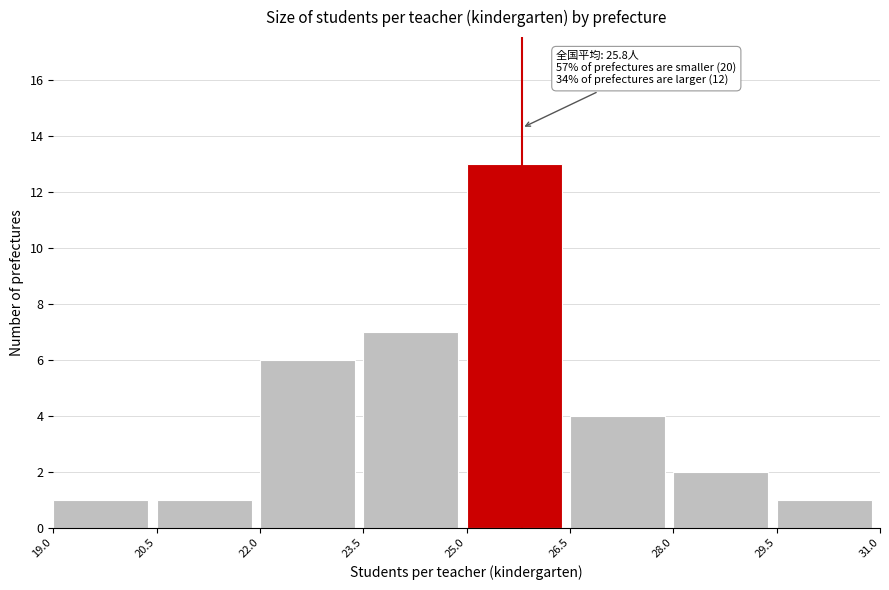

Over which range of the x-axis is the bar tallest?

25.0 to 26.5